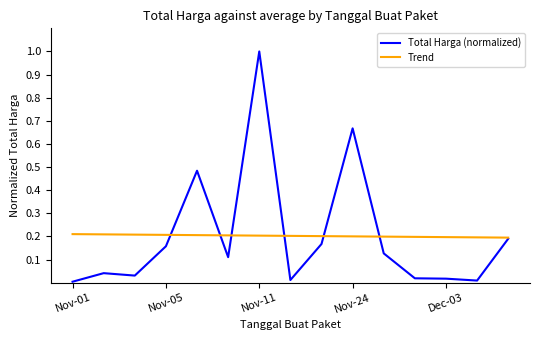

True or false: Total Harga (normalized) has more than 0 points higher than both neighbors.

True